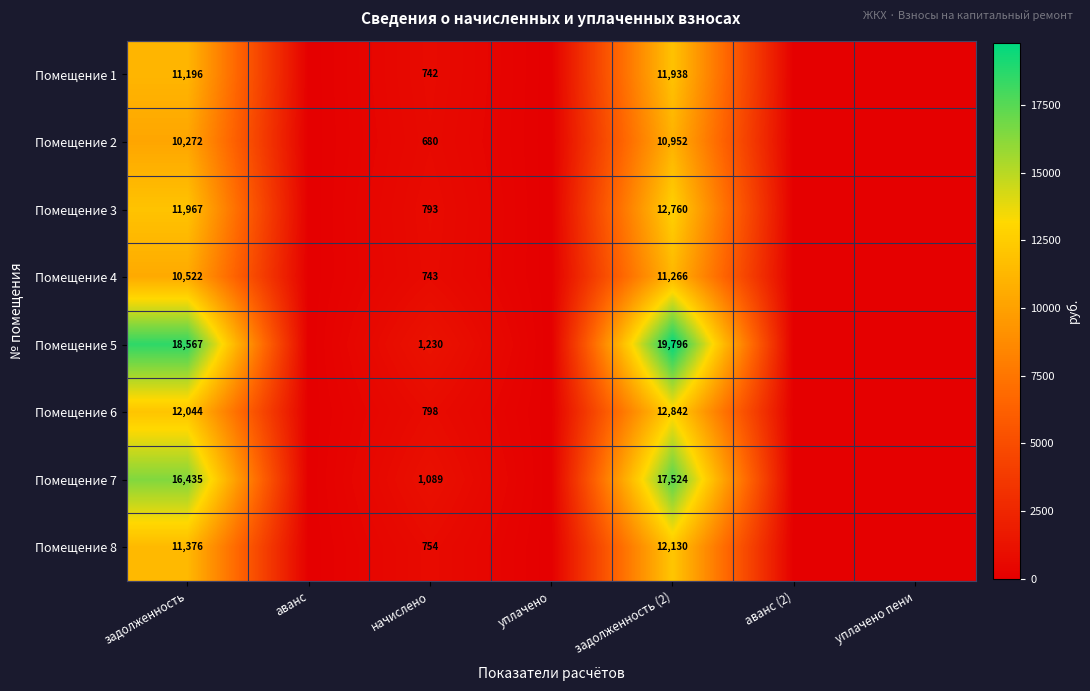

True or false: Помещение 2 has a value of 15702 at задолженность.

False